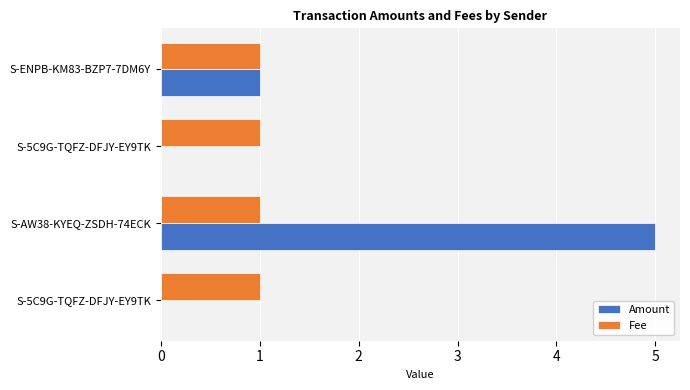

What are all the series names shown in the legend?

Amount, Fee